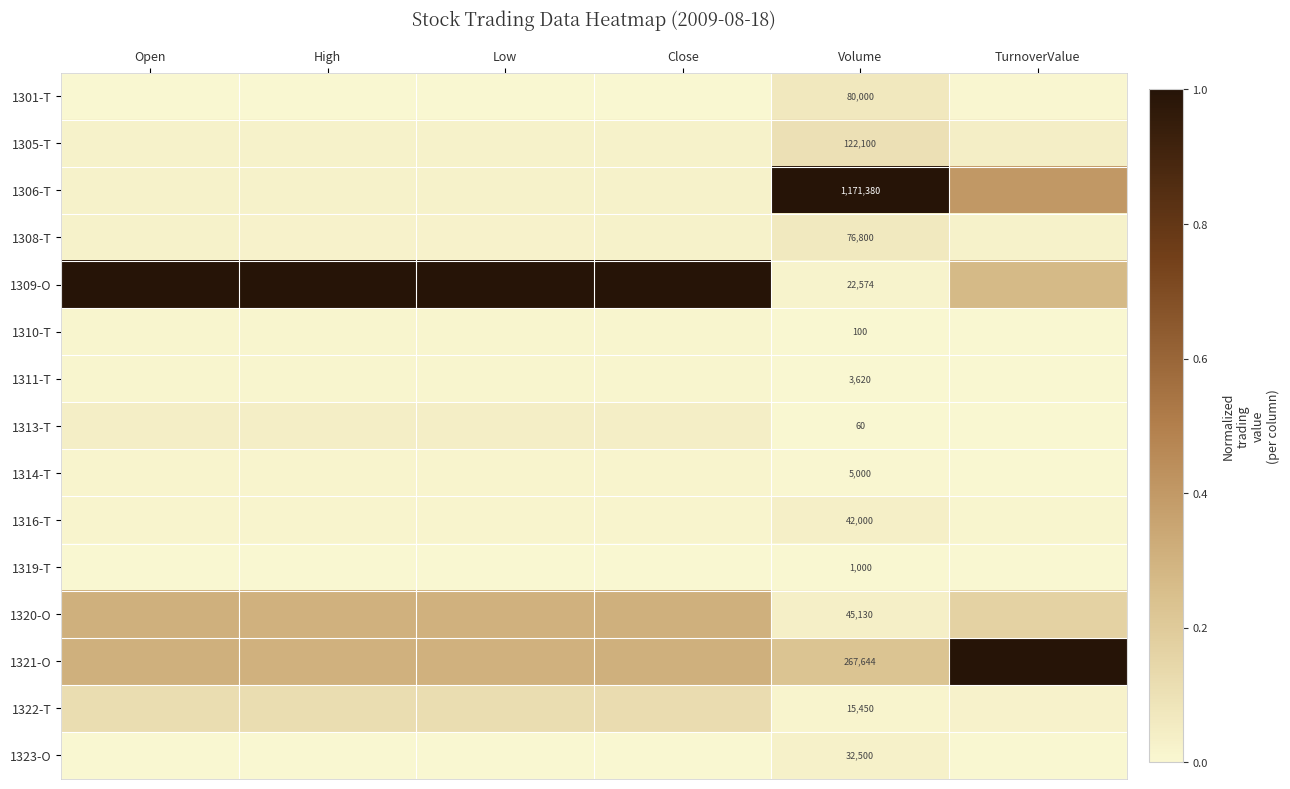

The 1309-O series shows 1.0 at Open. True or false?

True